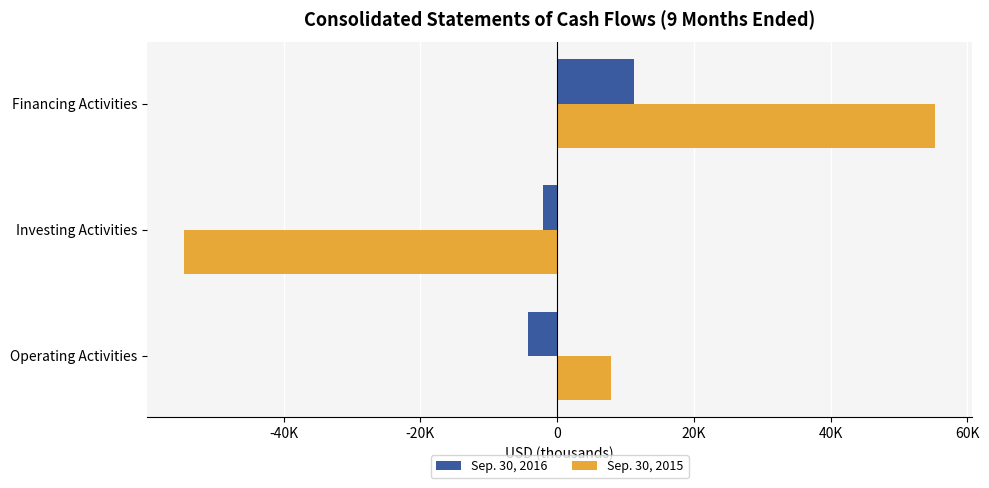

At which label does Sep. 30, 2016 reach its peak?

Financing Activities